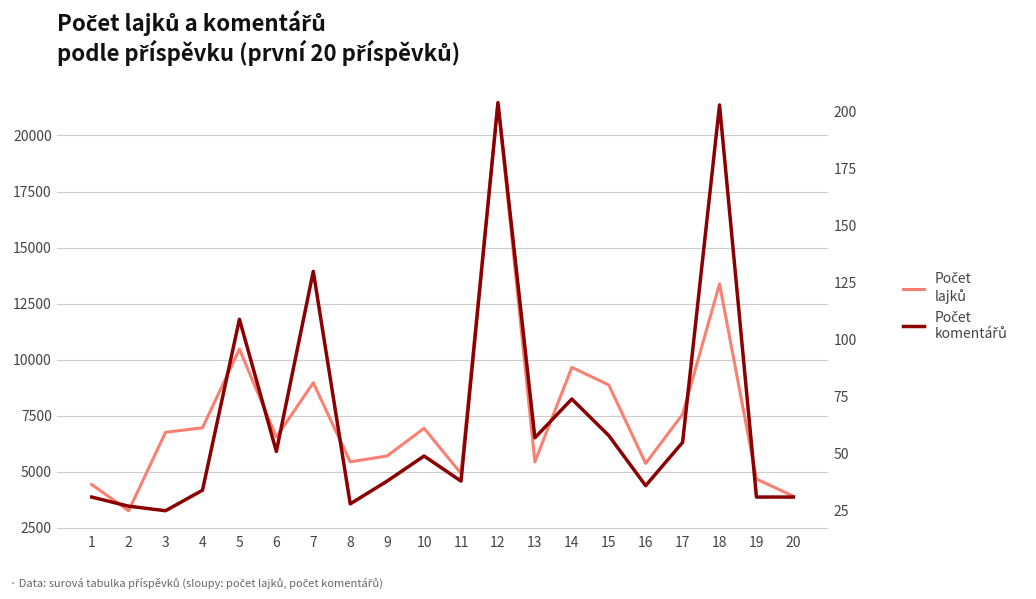

What is the minimum value shown in the chart?

25